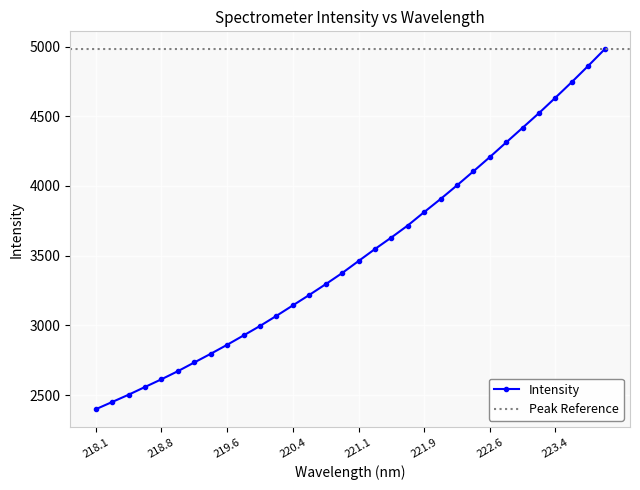

Where is the data nearest to the value 3689?

221.6902